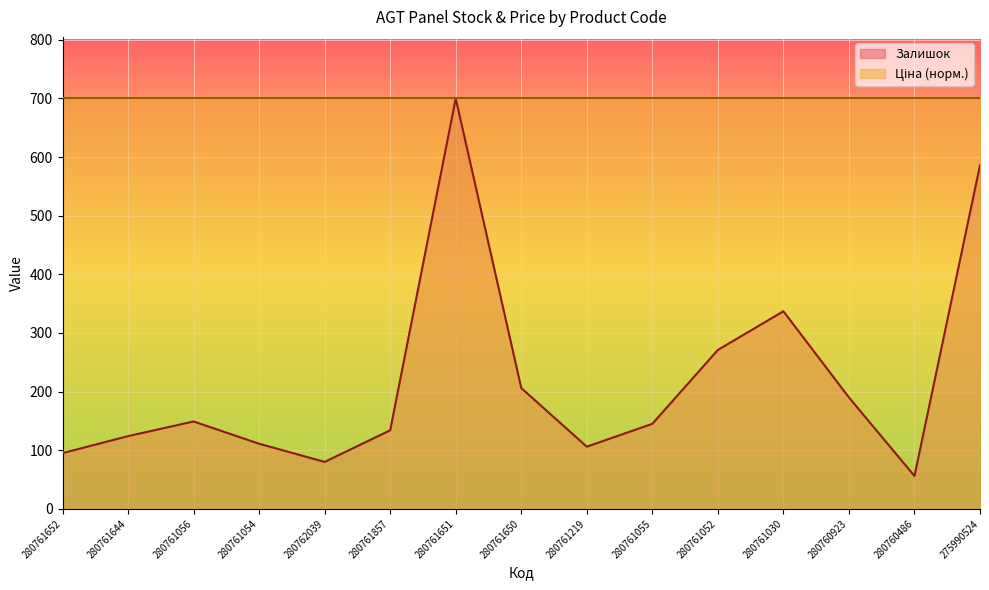

Reading left to right, extract all data points from this chart.

280761652=95	280761644=124	280761056=149	280761054=111	280762039=80	280761857=134	280761651=700	280761650=206	280761219=106	280761055=145	280761052=271	280761030=337	280760923=190	280760486=56	275990524=586